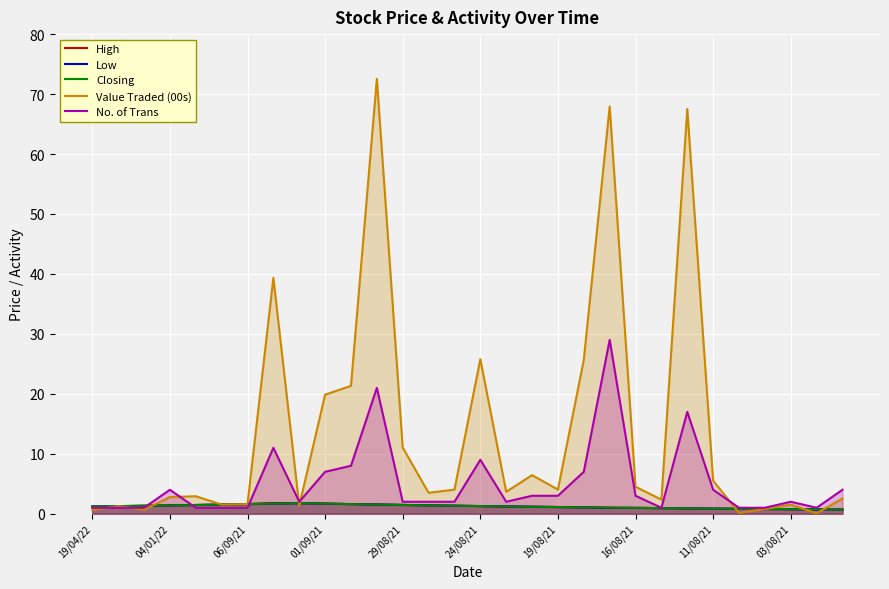

Which series has the largest total across all categories?

Value Traded (00s)